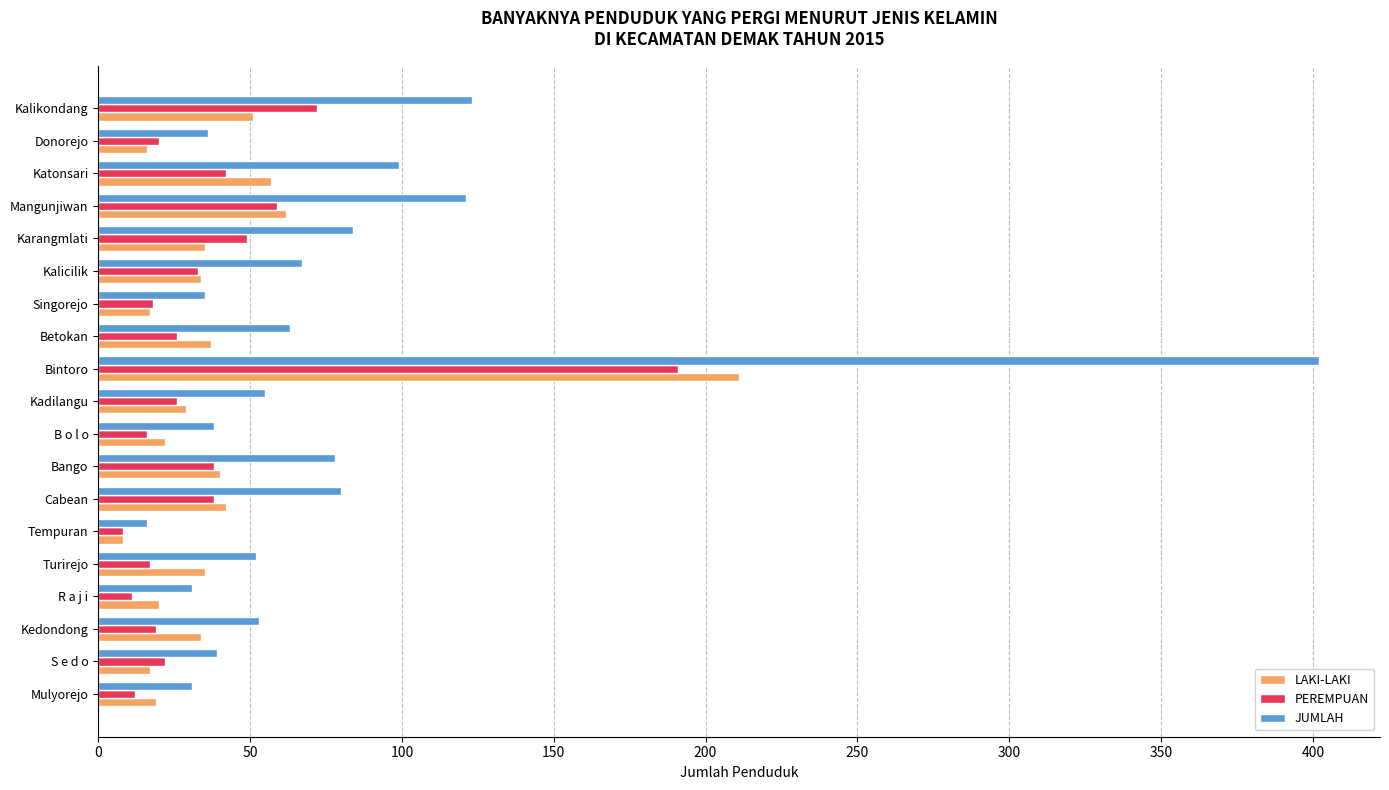

What is the sum of all JUMLAH values?

1503